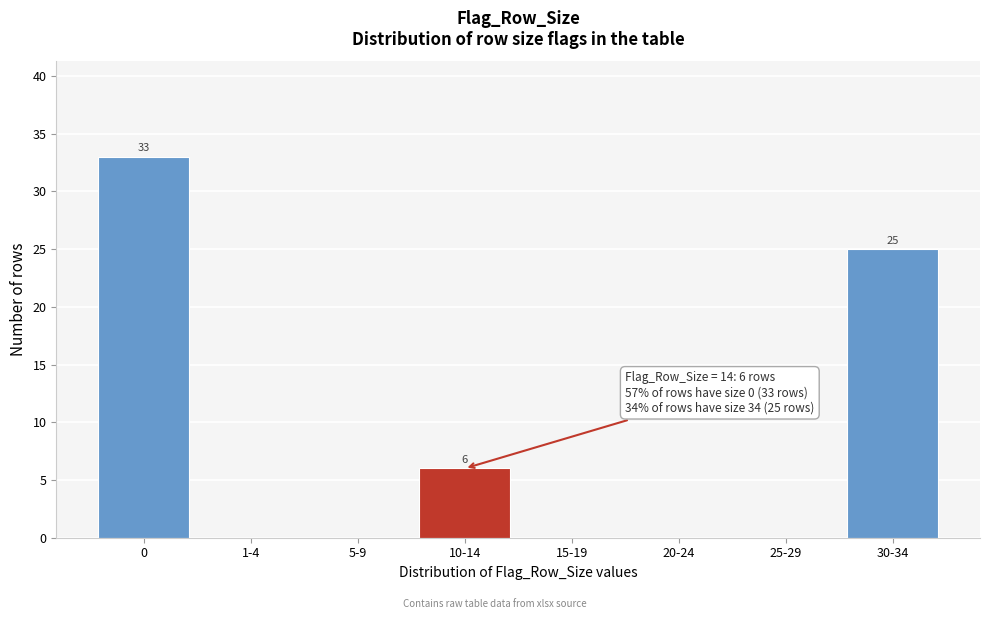

Reading right to left, transcribe all the data shown in this chart.

30-34=25	25-29=0	20-24=0	15-19=0	10-14=6	5-9=0	1-4=0	0=33